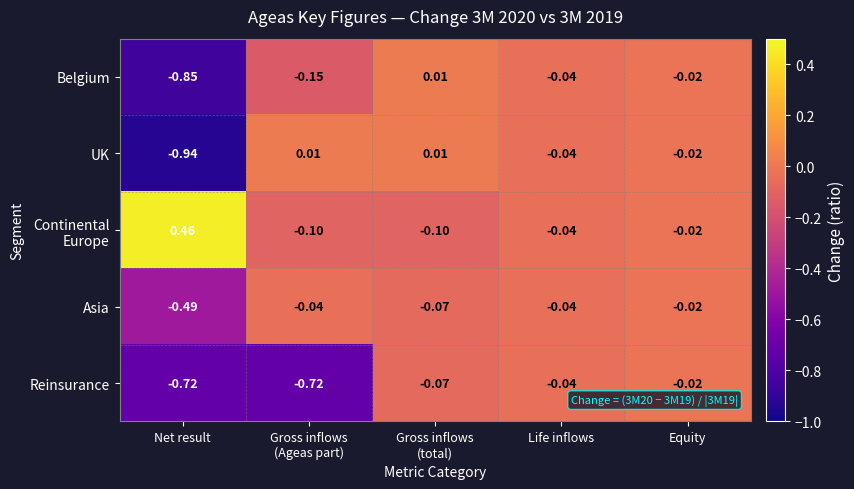

At which label is Asia closest to 0?

Equity